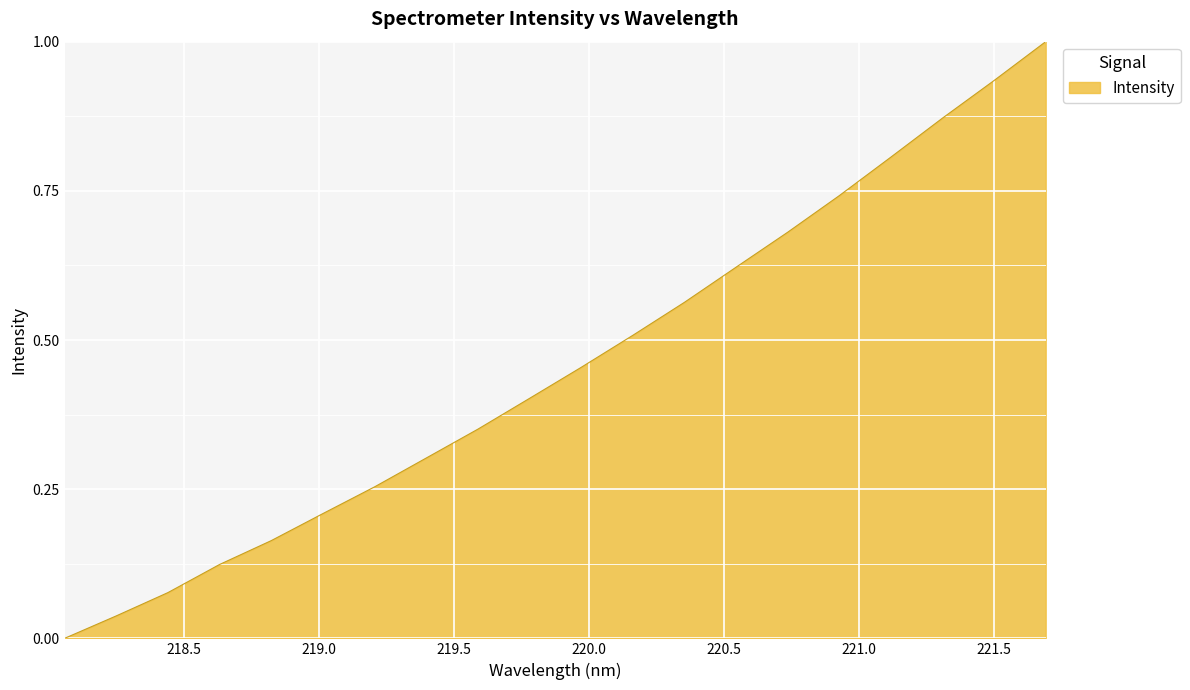

What is the greatest value displayed?

1.0